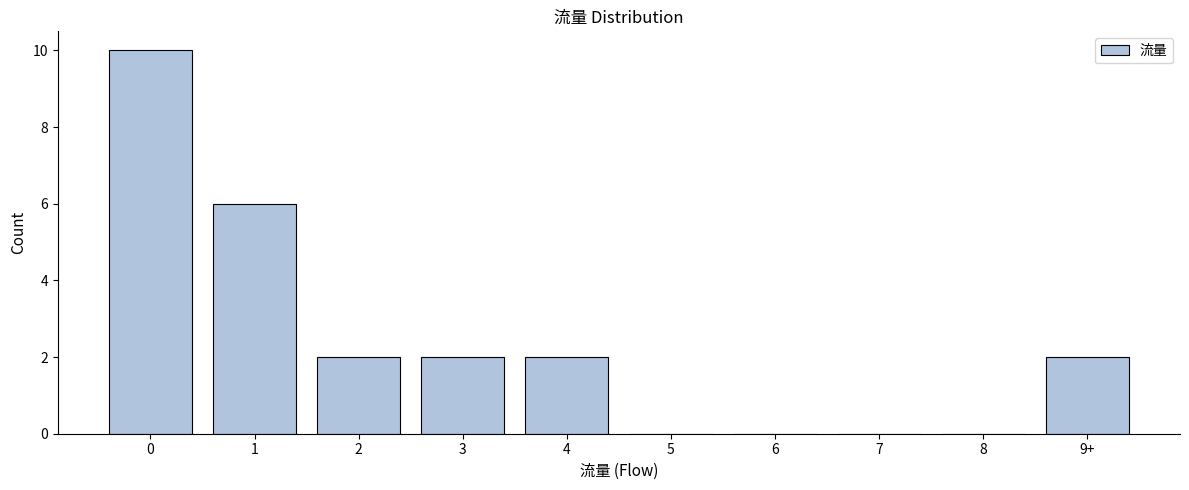

Reading left to right, what are all the values shown in this chart?

0=10	1=6	2=2	3=2	4=2	5=0	6=0	7=0	8=0	9+=2